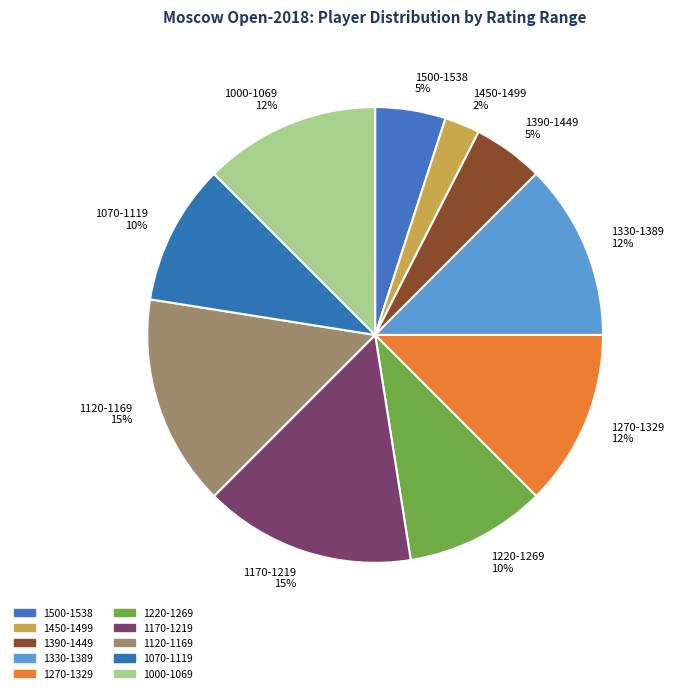

To the nearest percent, what portion does 1270-1329 represent?

12%